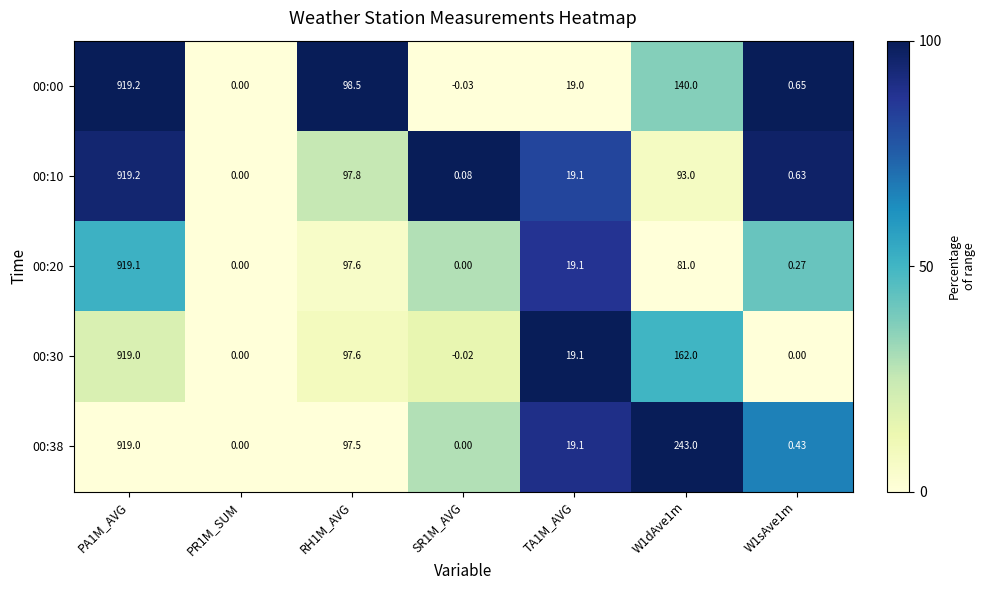

Is the value of 00:00 at W1sAve1m greater than the value of 00:30 at W1dAve1m?

No